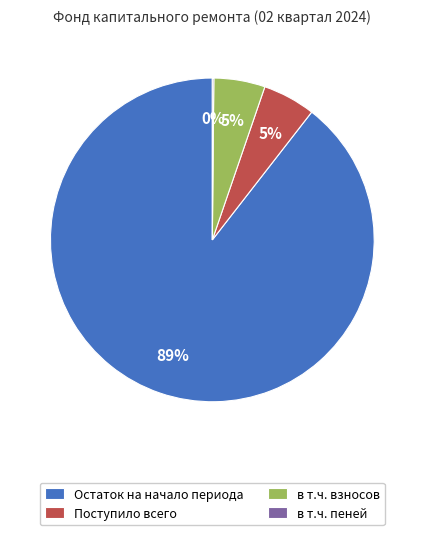

Between Поступило всего and Остаток на начало периода, which is larger?

Остаток на начало периода